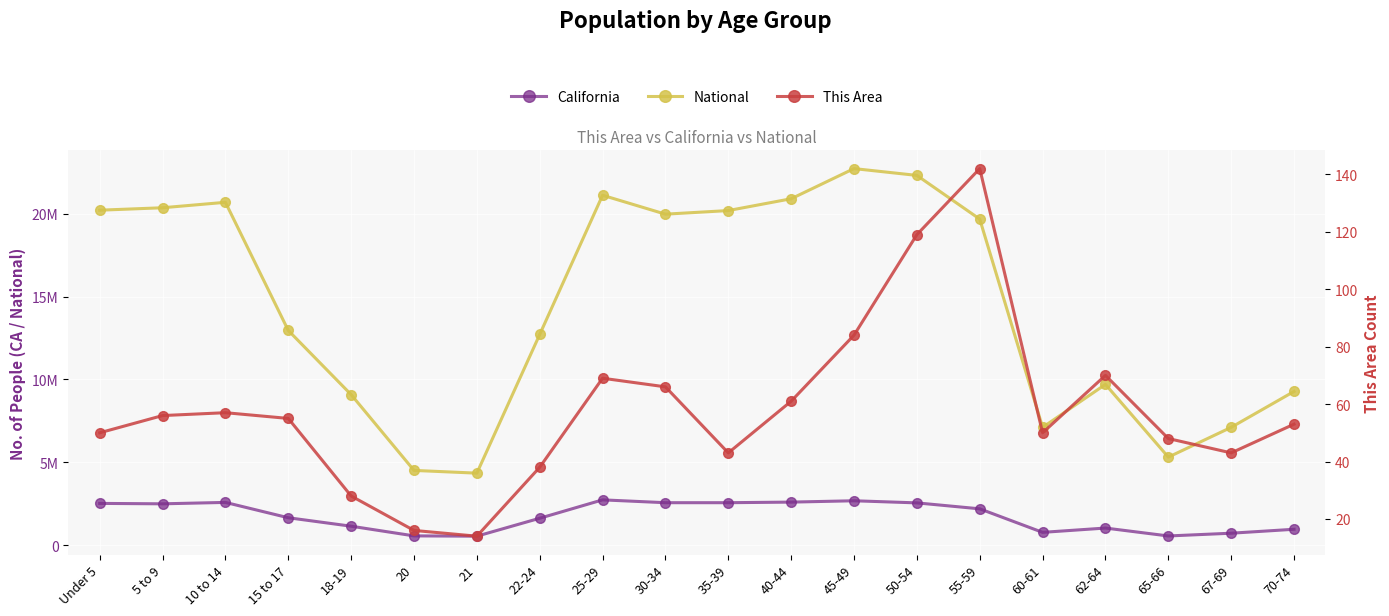

Rank the series at 50-54 from highest to lowest value.

National, California, This Area